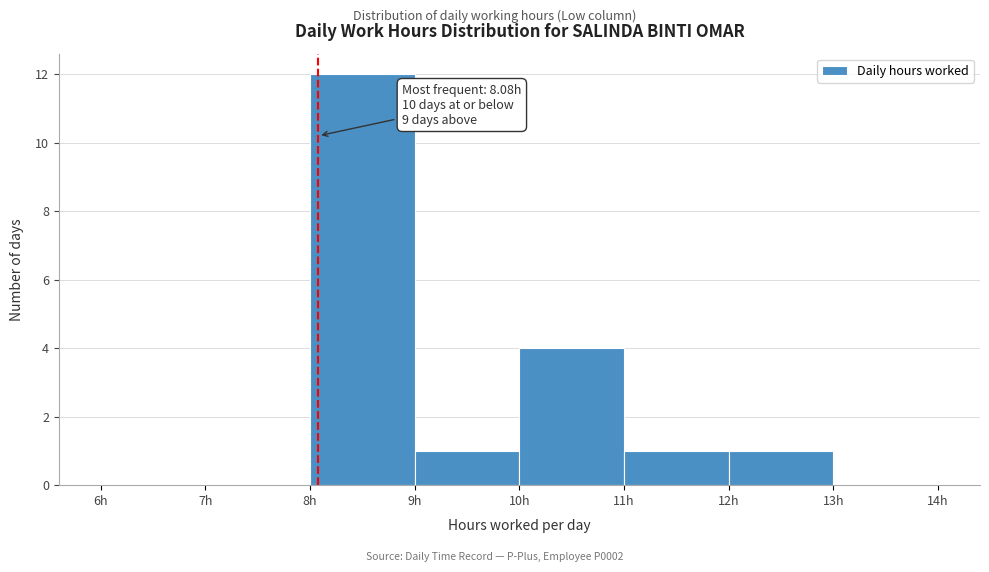

Over which range of the x-axis is the bar tallest?

8 to 9